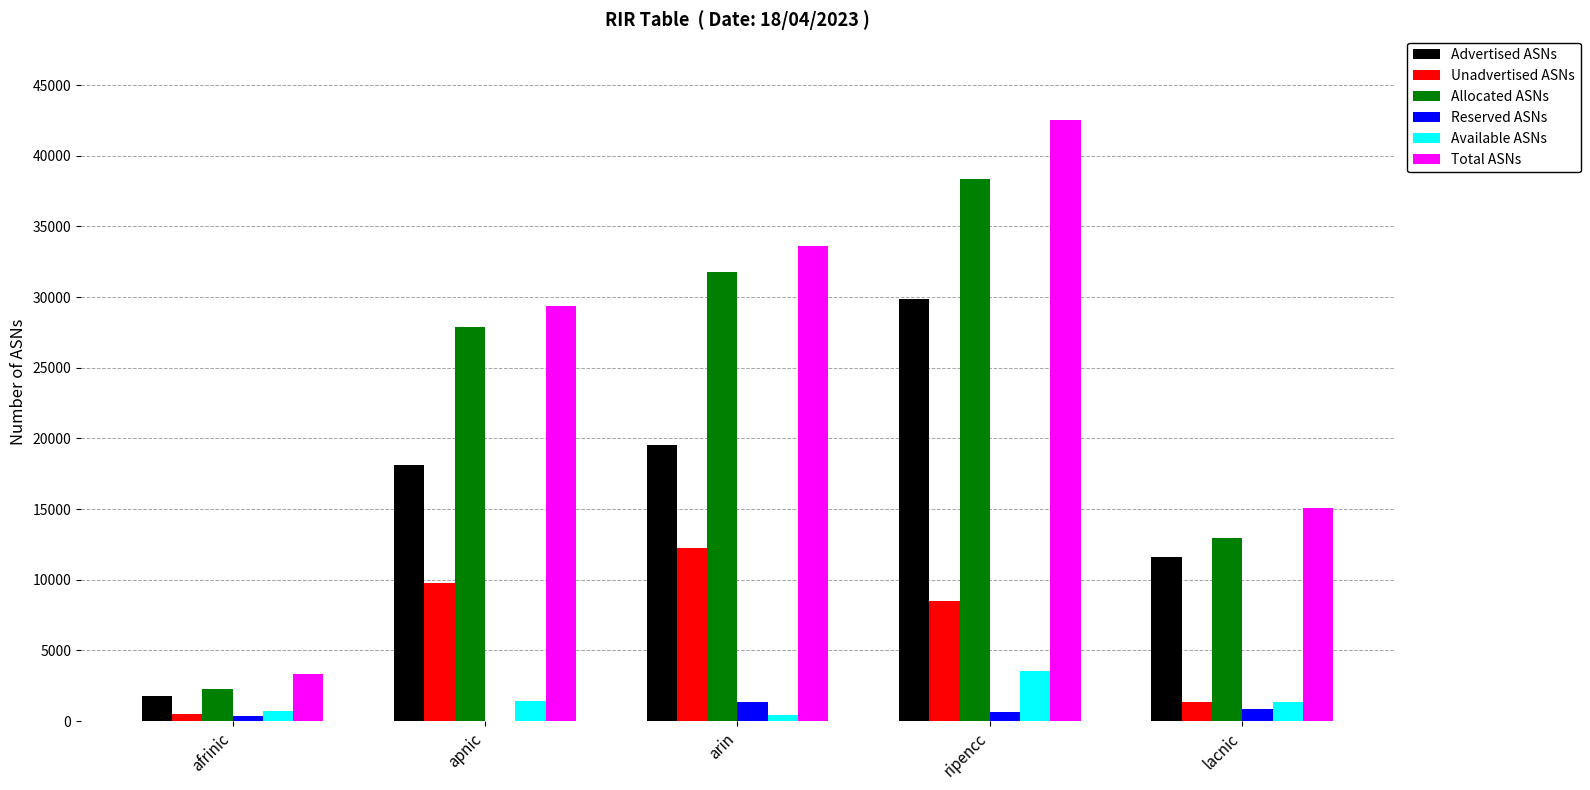

Which label corresponds to the largest value in the chart?

ripencc